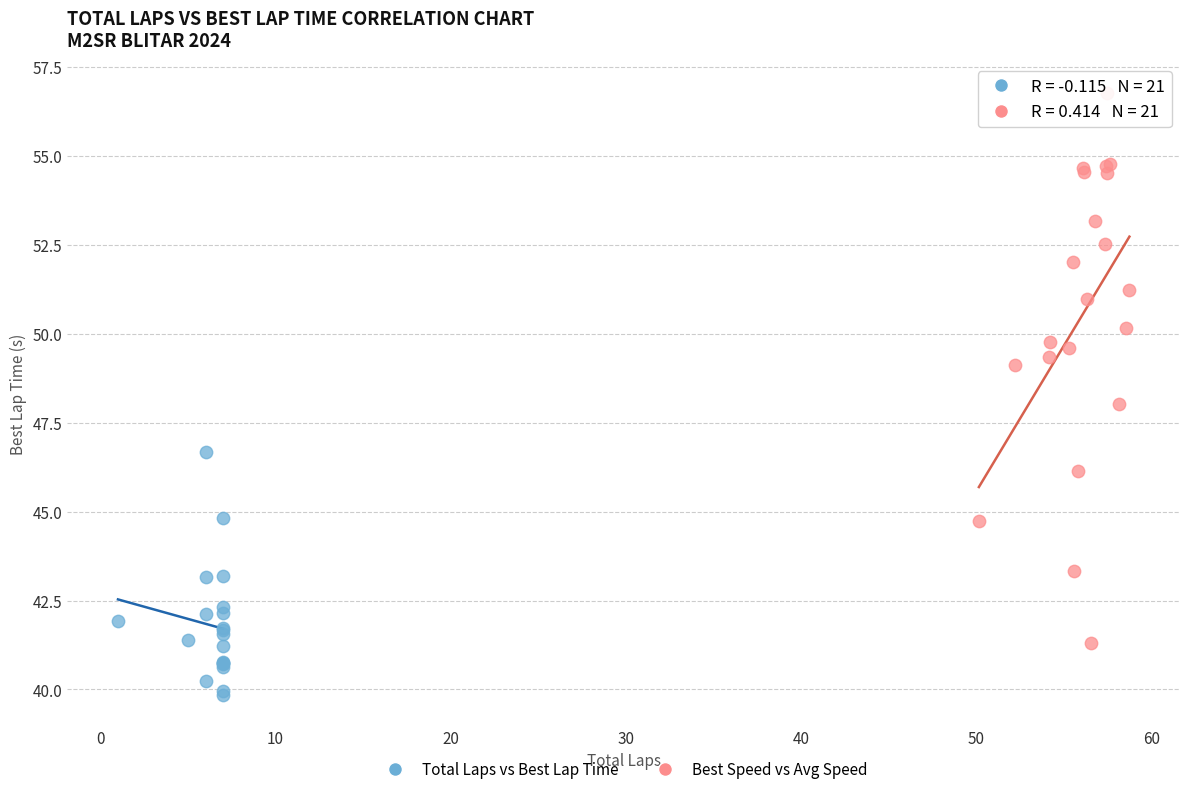

Which series reaches the minimum Y coordinate?

Total Laps vs Best Lap Time